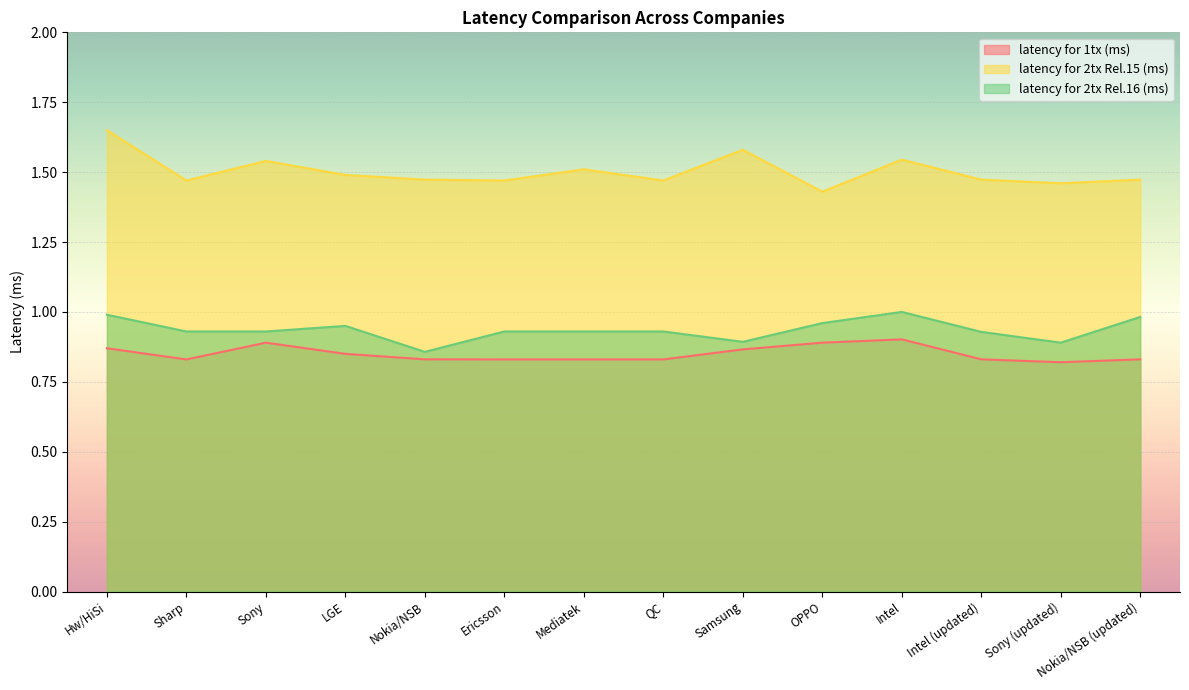

True or false: latency for 2tx Rel.16 (ms) and latency for 1tx (ms) intersect in this chart.

False